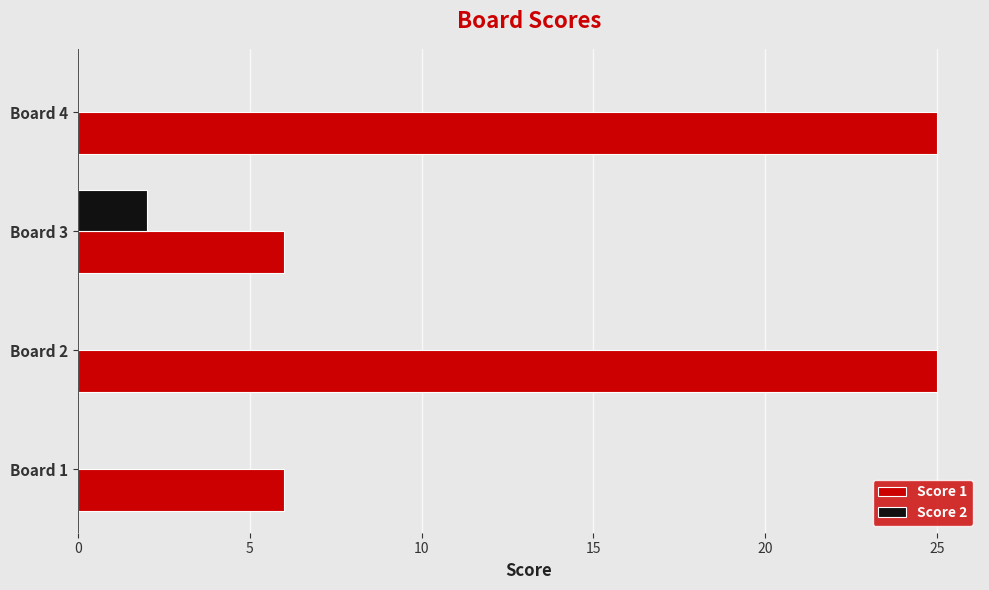

True or false: Score 1 has a value of 25 at Board 2.

True